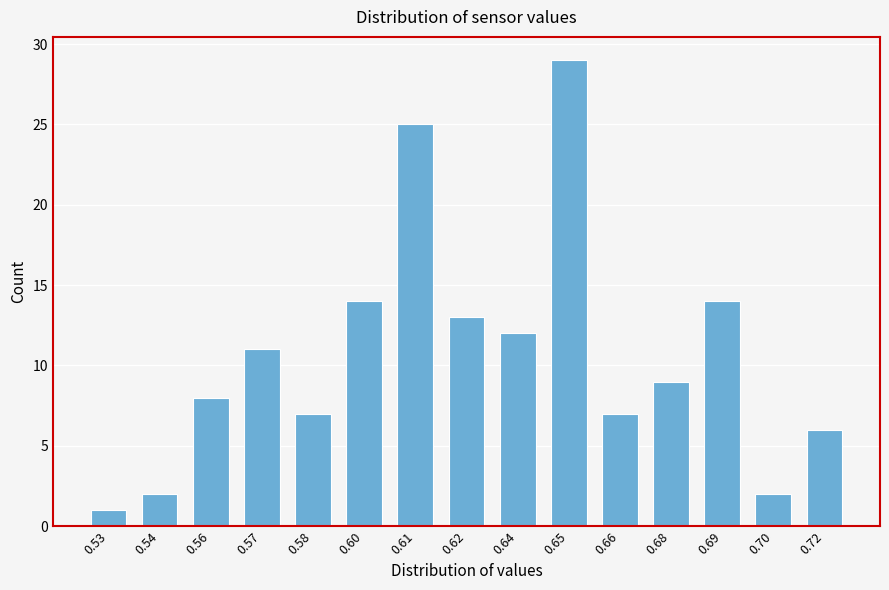

Reading left to right, extract all data points from this chart.

0.53=1	0.54=2	0.56=8	0.57=11	0.58=7	0.60=14	0.61=25	0.62=13	0.64=12	0.65=29	0.66=7	0.68=9	0.69=14	0.70=2	0.72=6